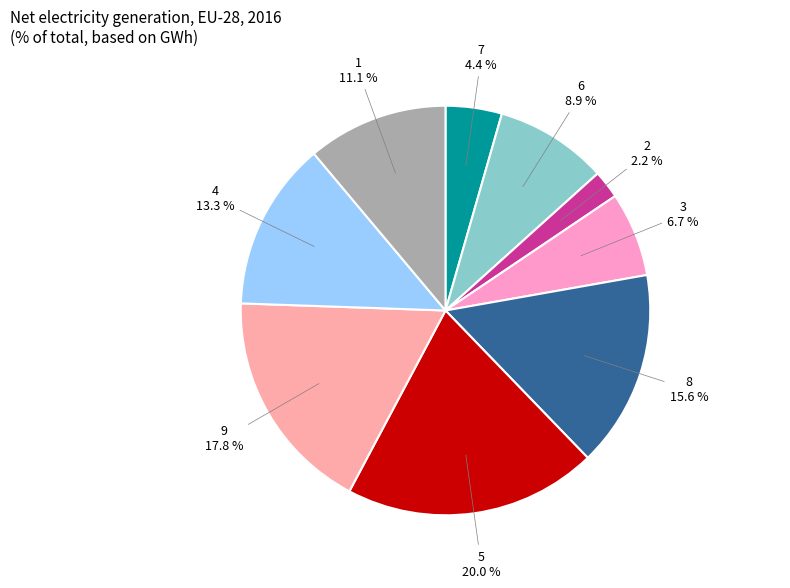

Is there a majority slice in this chart?

No